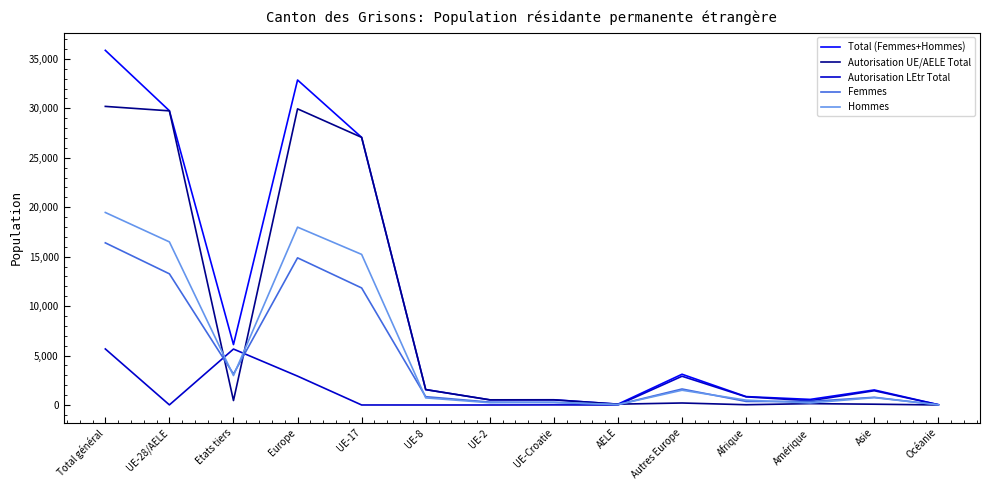

Which series has the widest spread of values?

Total (Femmes+Hommes)